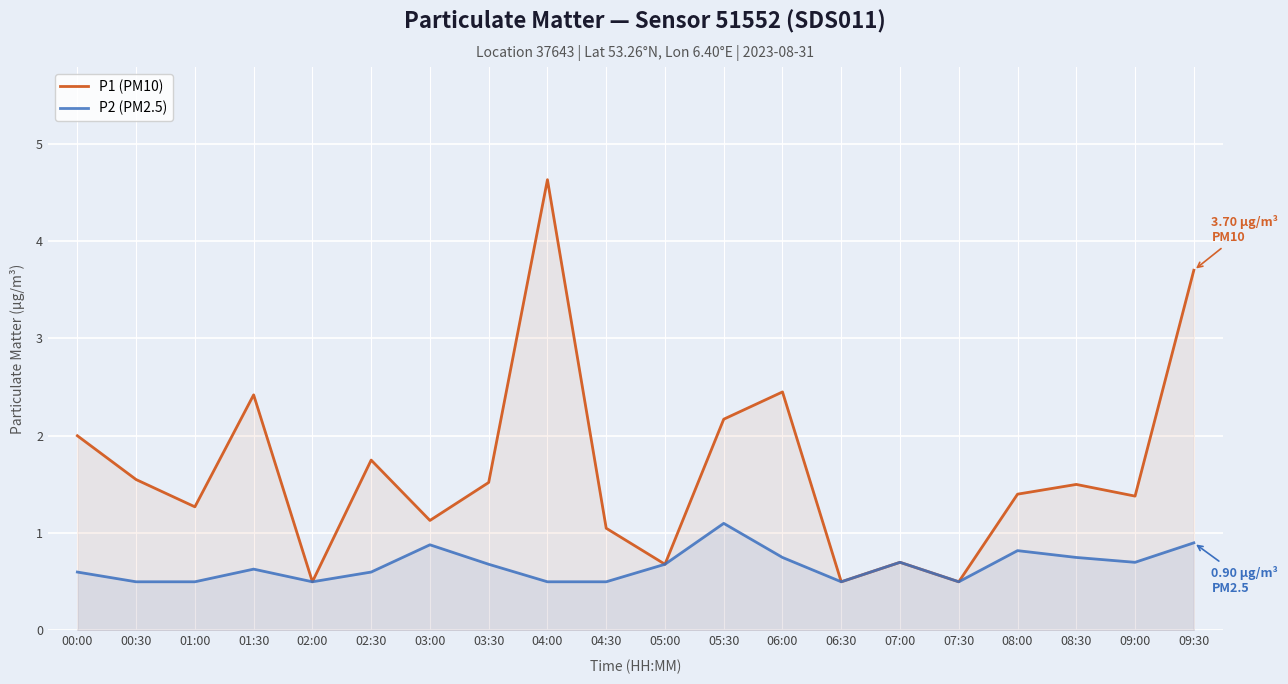

True or false: P1 (PM10) has more than 0 interior local peaks.

True